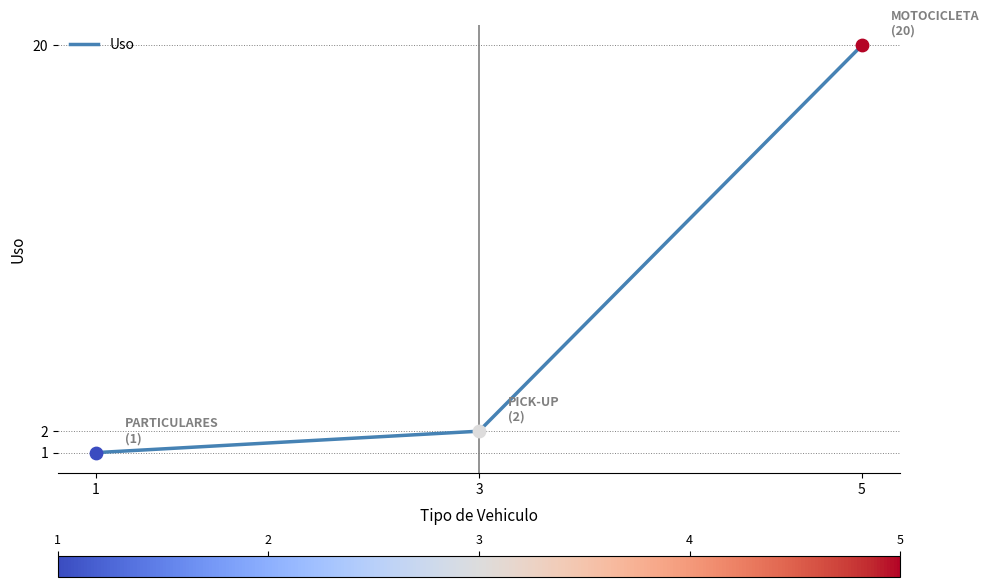

Between 1 and 5, which is larger?

5